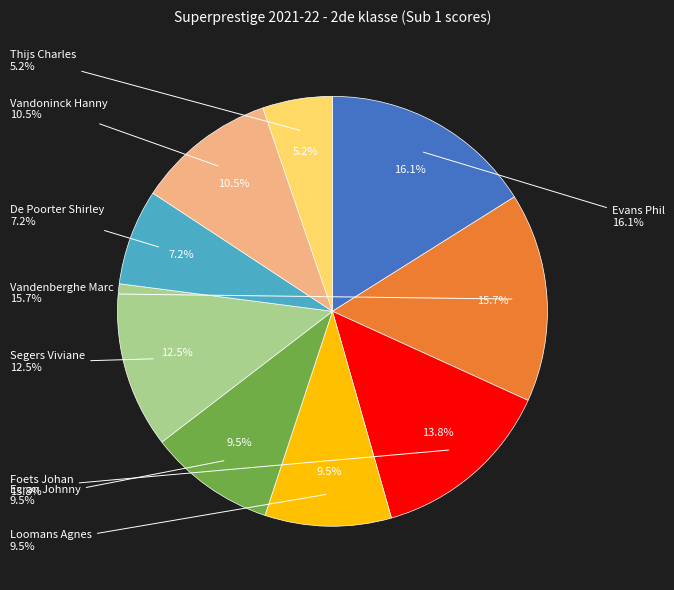

Which has a higher value, Vandenberghe Marc or Foets Johan?

Vandenberghe Marc